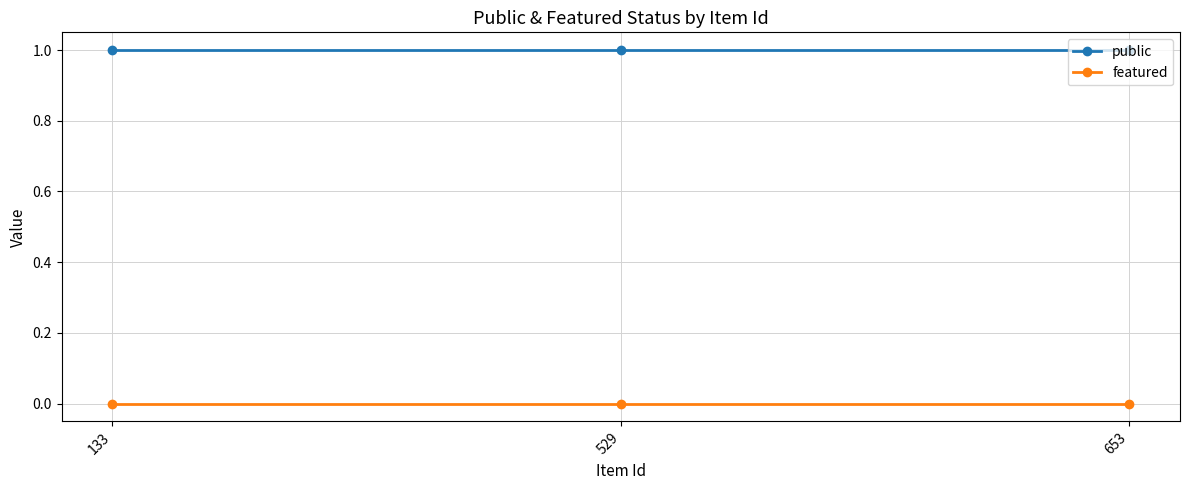

List the series in order of their peak value, lowest first.

featured, public